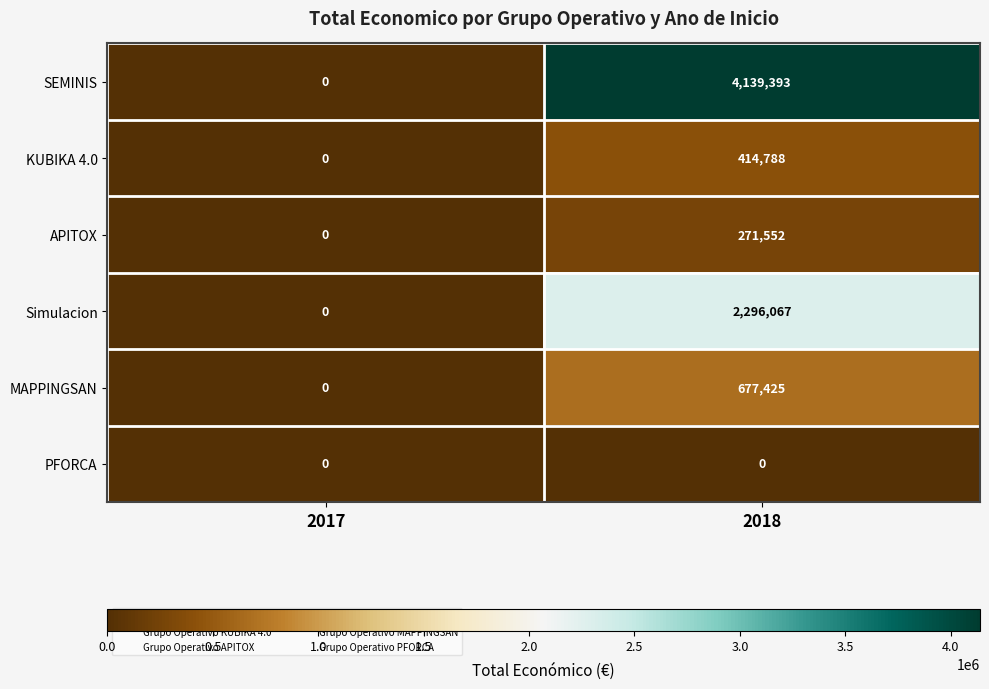

True or false: Simulacion has a value of 1037549 at 2018.

False